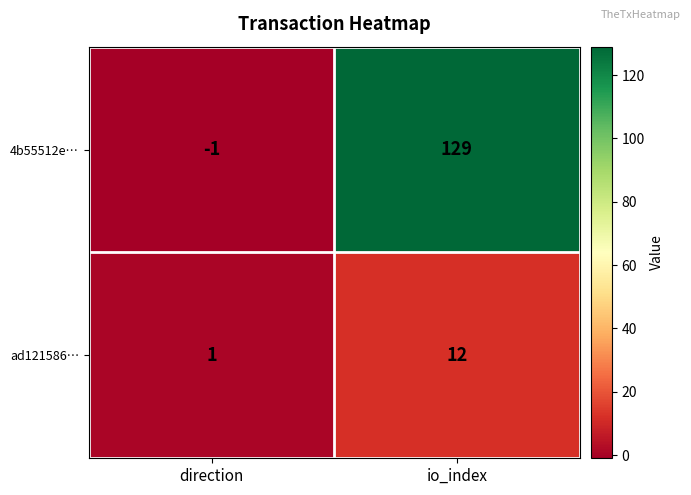

At how many categories does at least one series exceed 8?

1